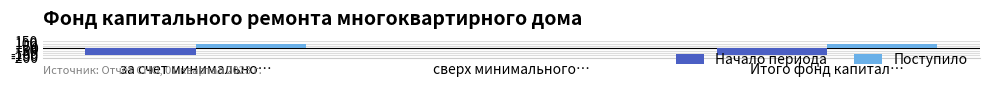

What value does the Начало периода series have at Итого фонд капитал…?

-153.7